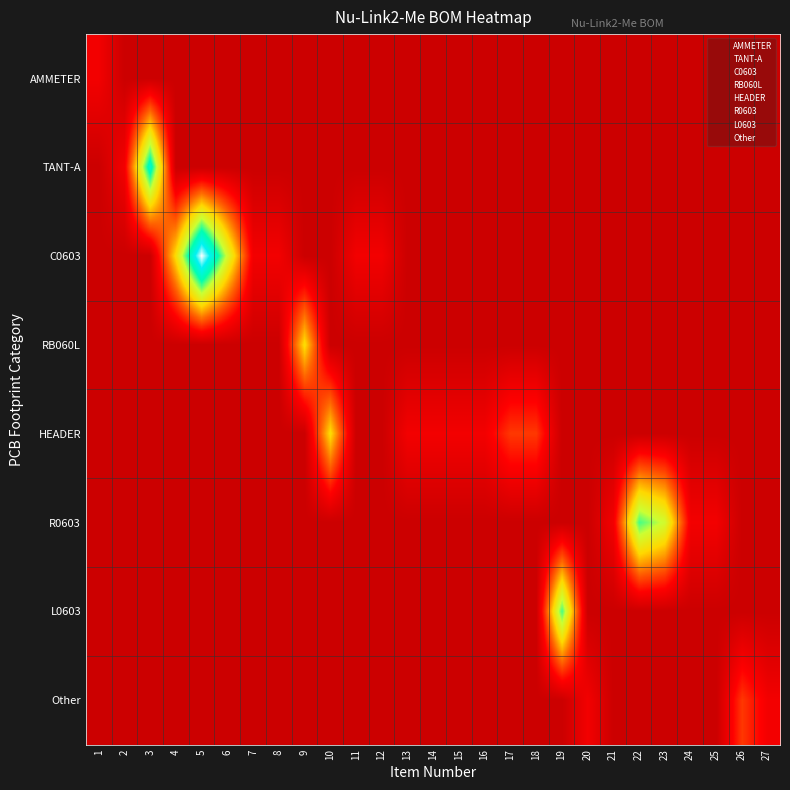

Between 9 and 1, which is larger?

9